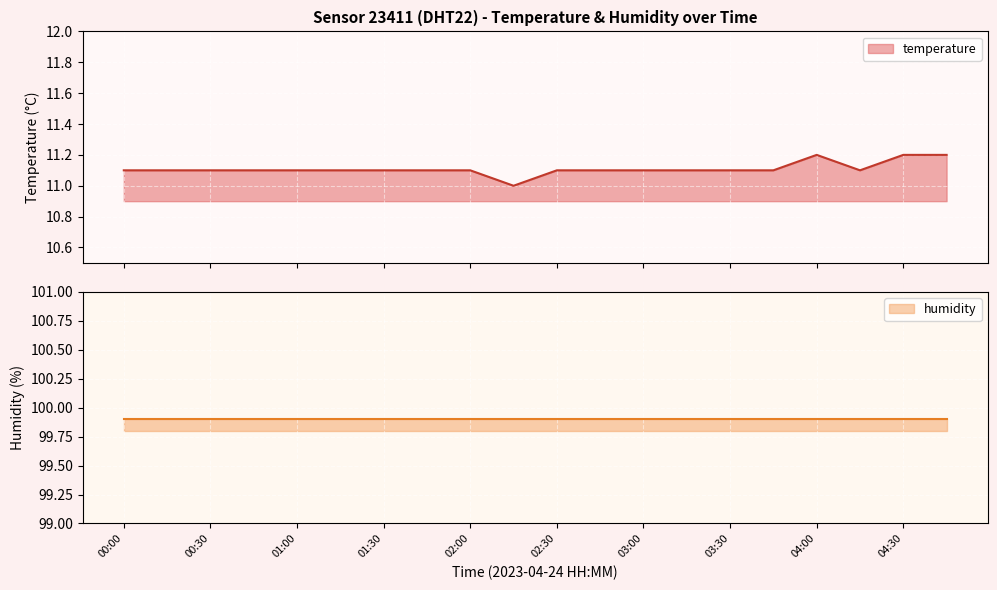

At which category does the data reach its first local peak?

04:00